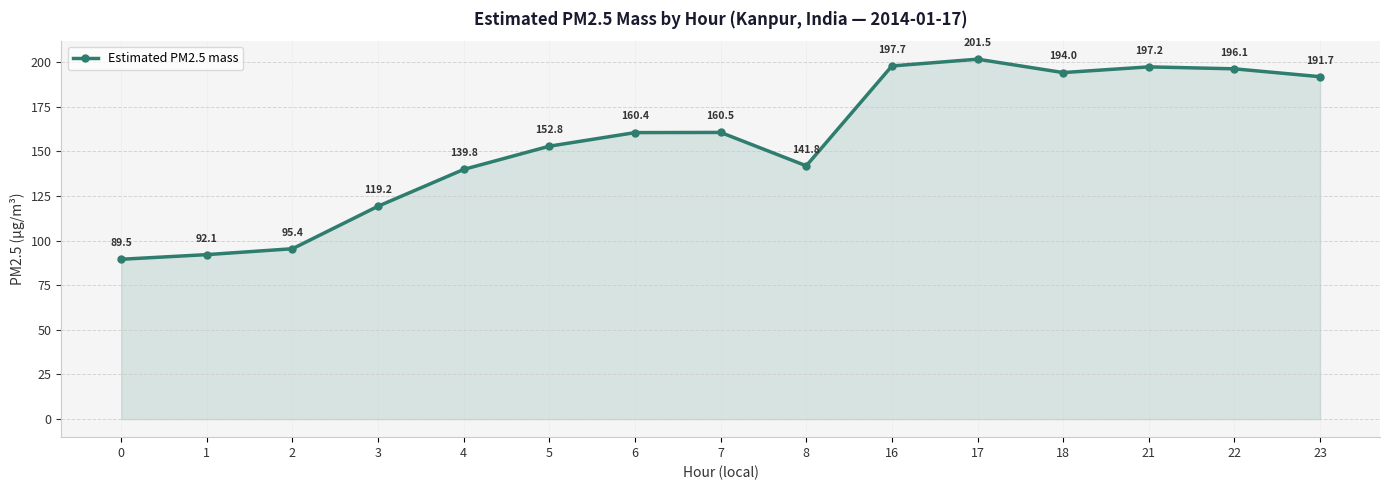

What is the value of the 8th point from the left?

160.5